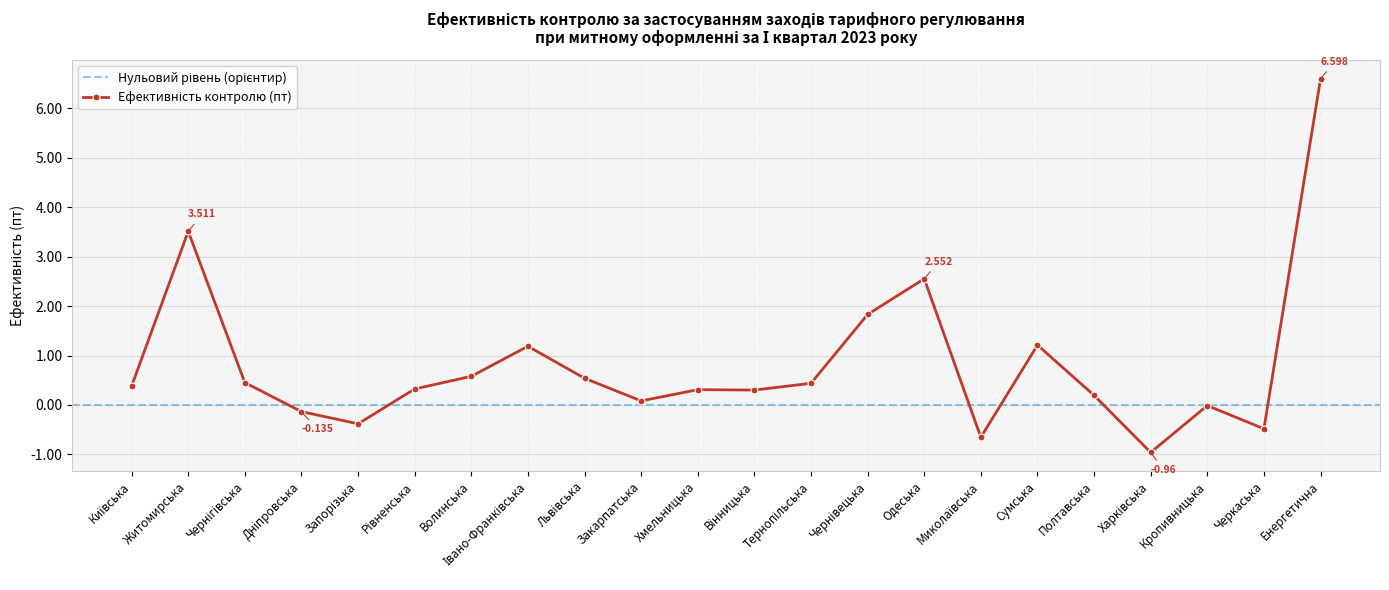

At which label is the value closest to 2?

Чернівецька